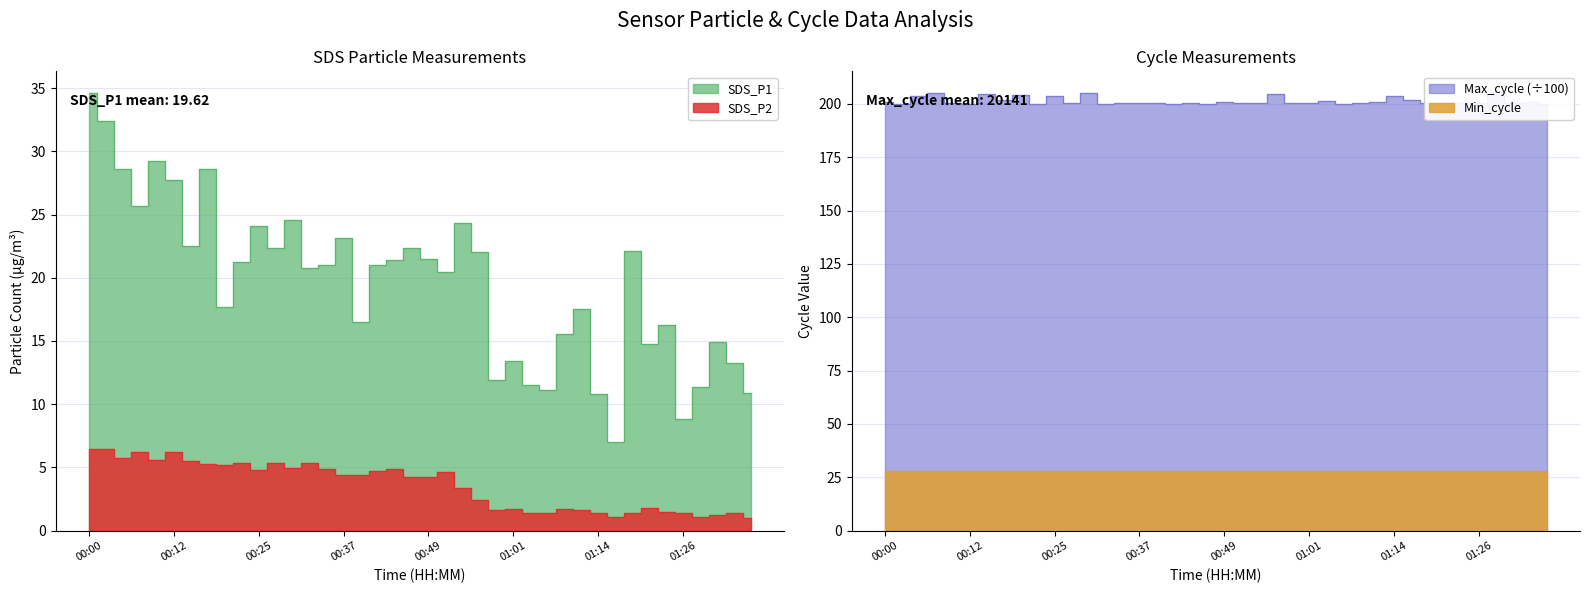

What is the sum of the SDS_P2 values at 00:54 and 01:29?

4.5